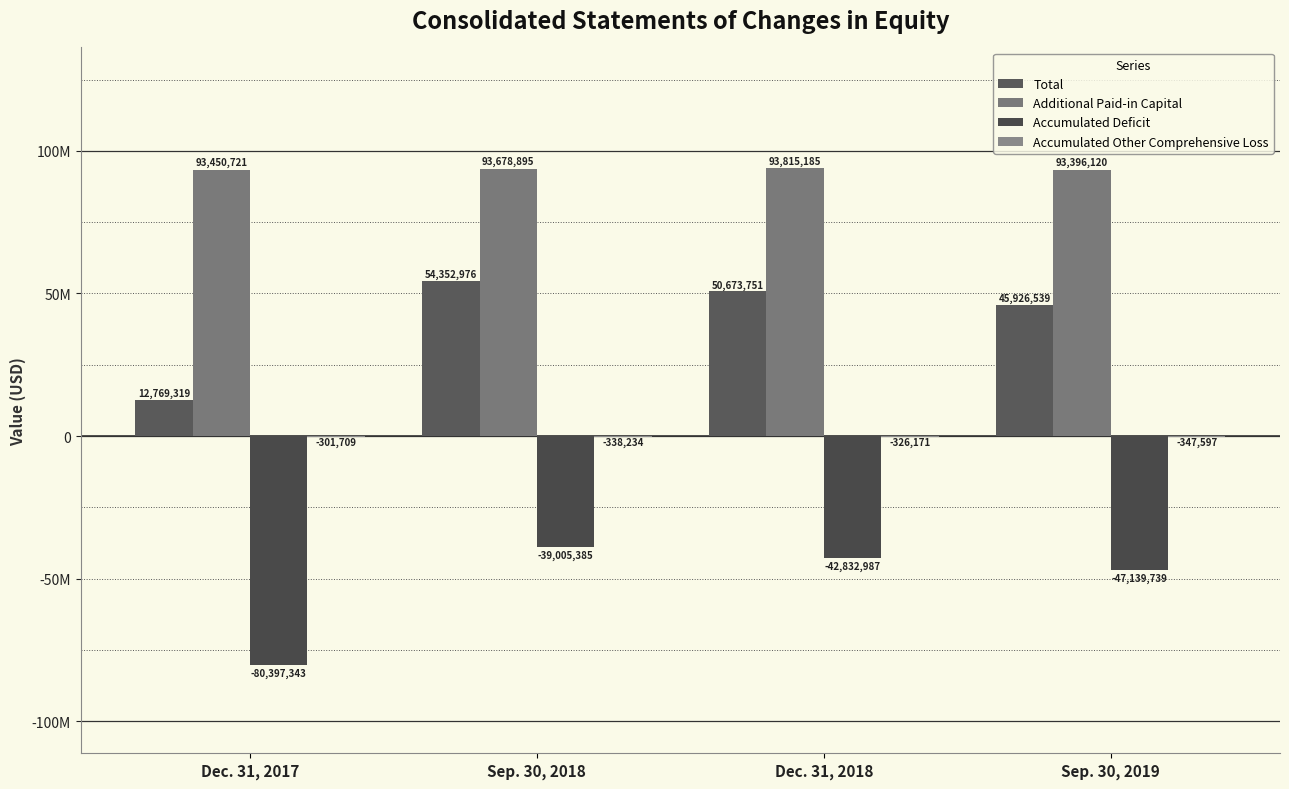

What is the lowest value of the Additional Paid-in Capital series?

93396120